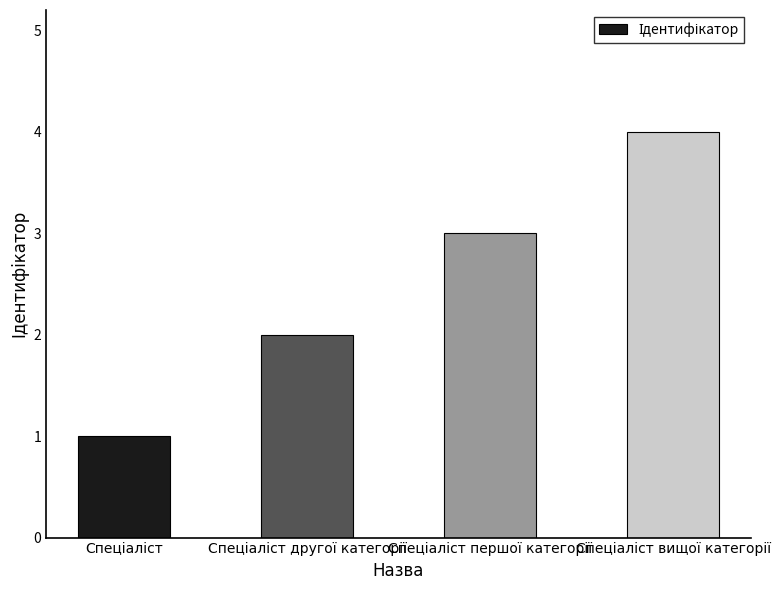

What is the sum of all values?

10